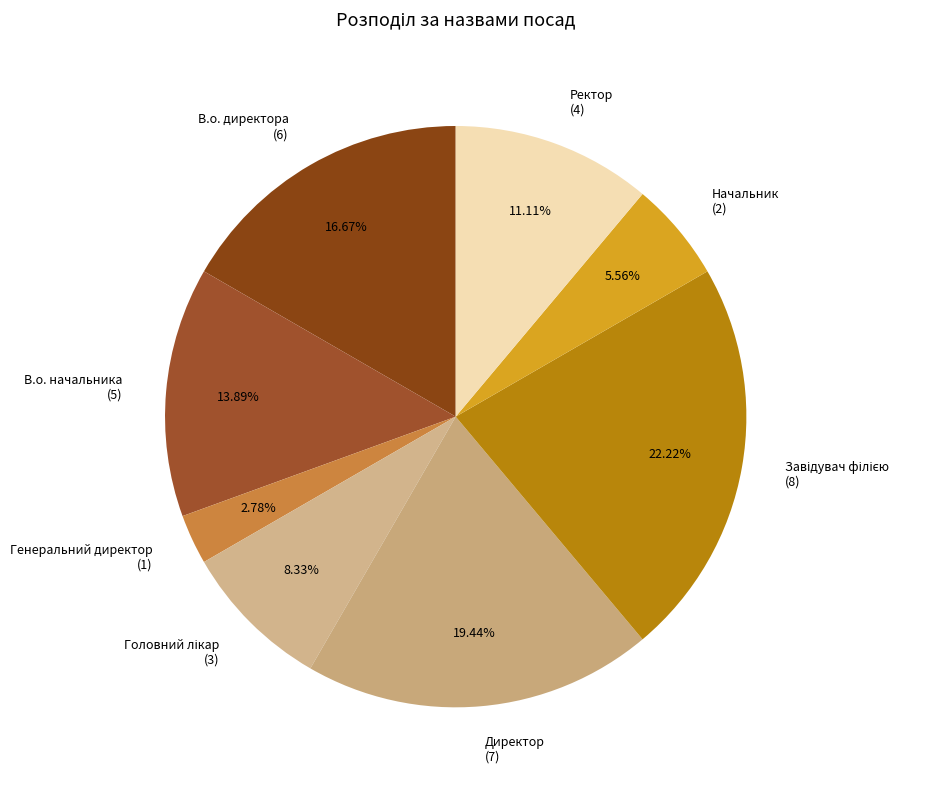

How many slices are in this pie chart?

8